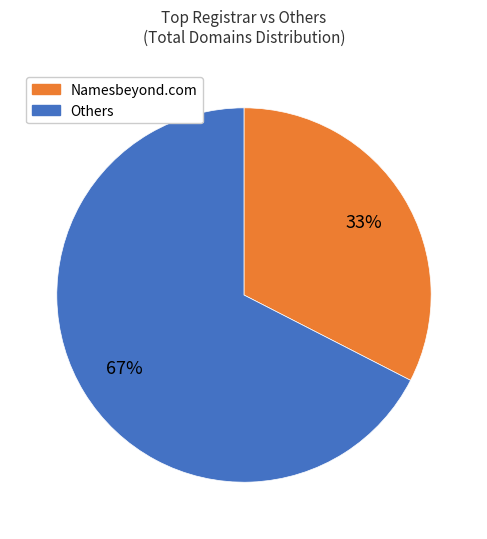

Is there any slice that represents more than half of the pie?

Yes